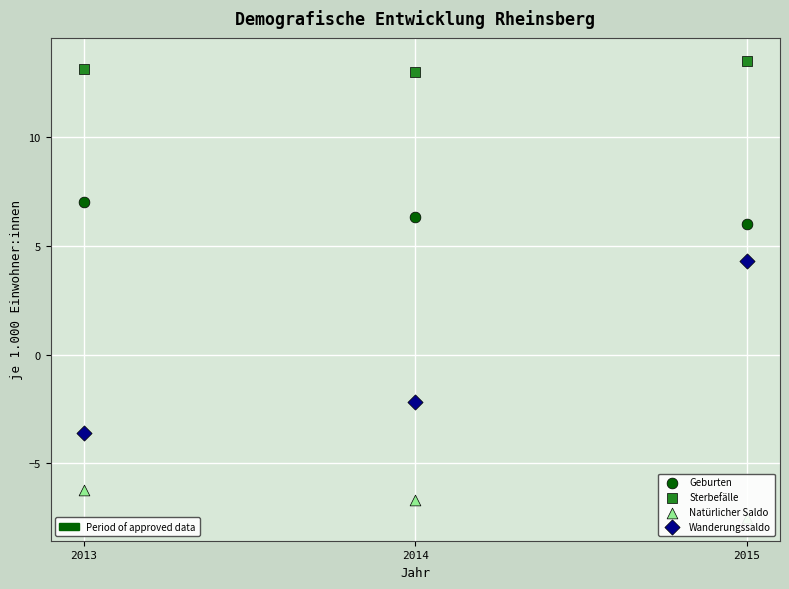

Across all series, what Y value is closest to 3?

4.3